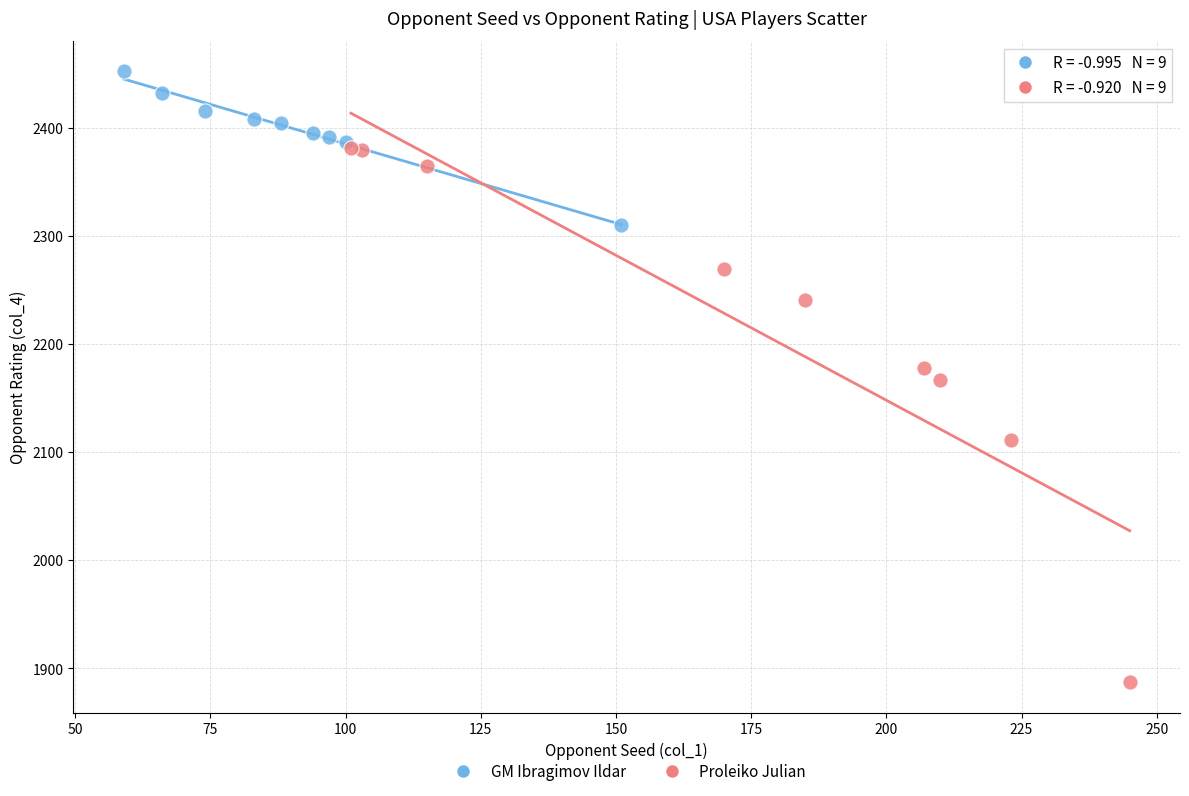

Which series contains the highest Y value?

GM Ibragimov Ildar